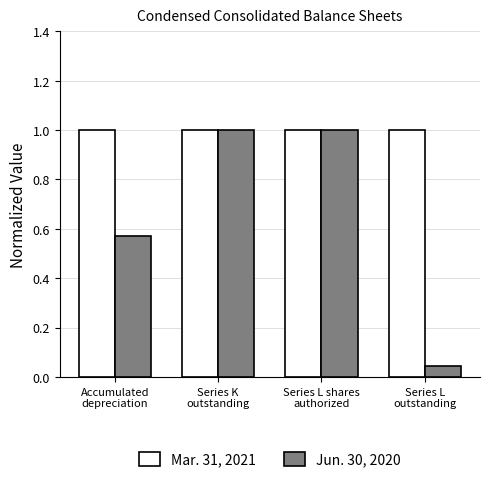

At which label does Jun. 30, 2020 reach its minimum?

Series L
outstanding